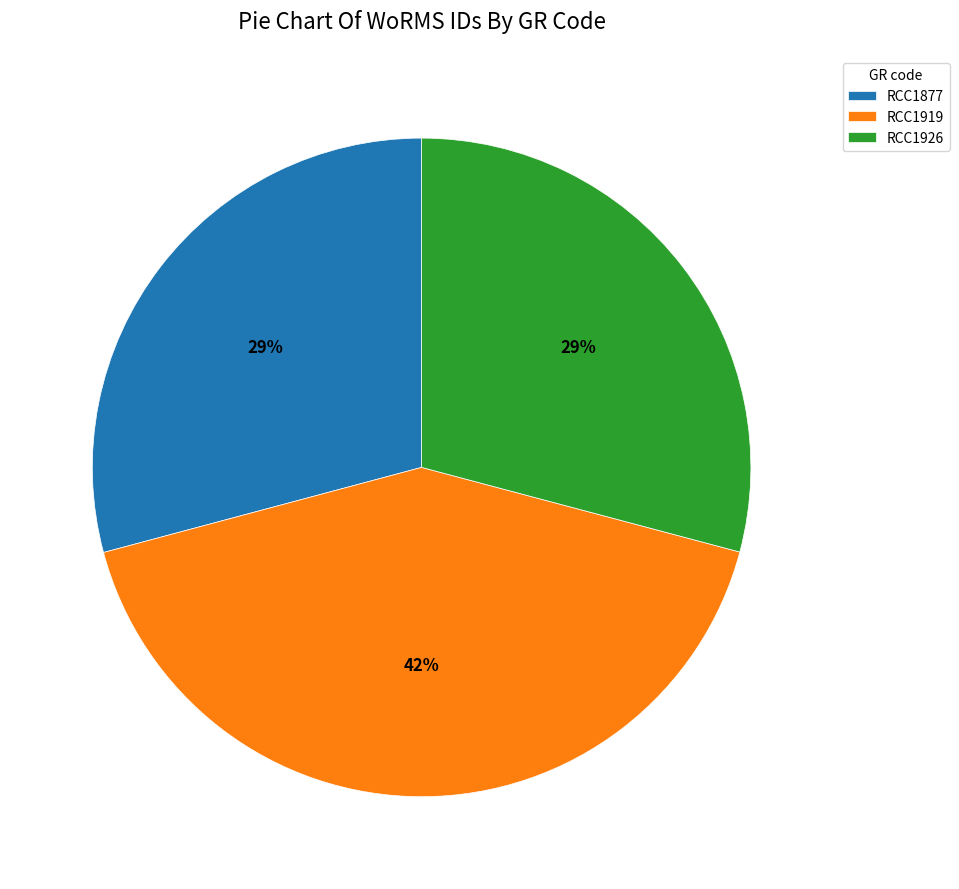

To the nearest percent, what is the average slice percentage?

33%